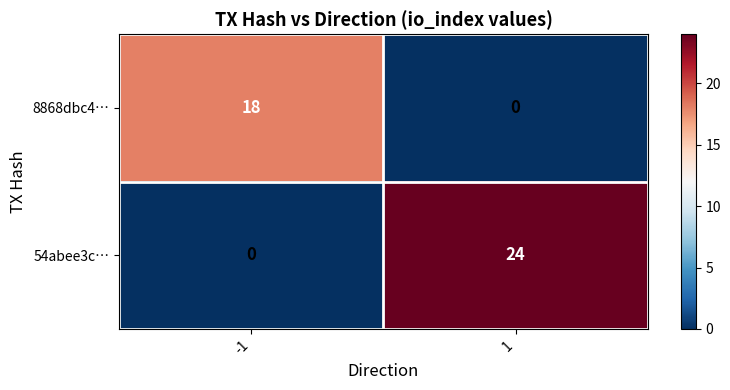

Rank the categories by 8868dbc4… value from lowest to highest.

1, -1